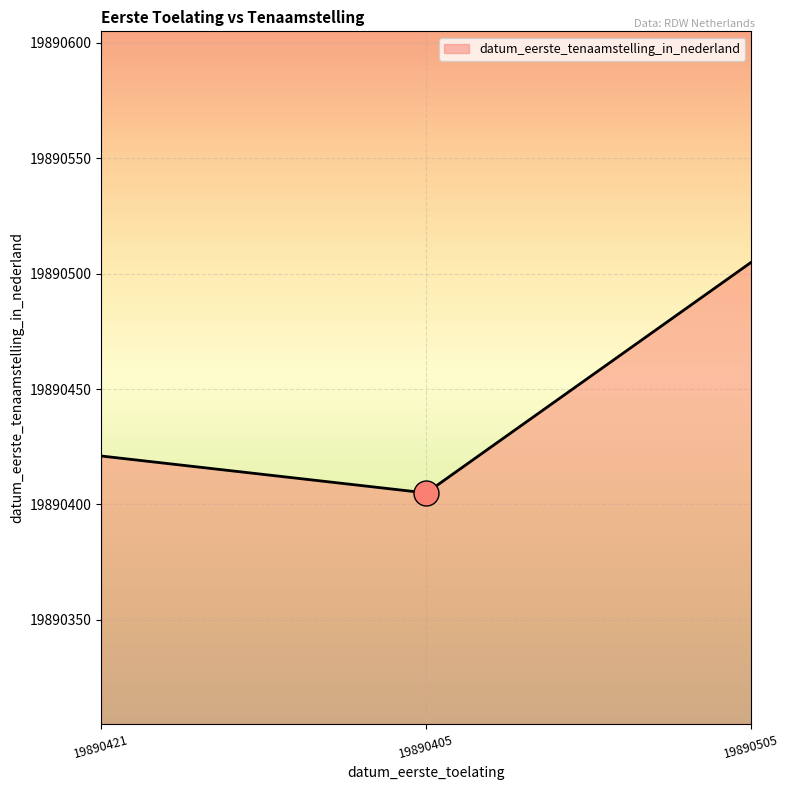

What is the difference between the values at 19890421 and 19890505?

84